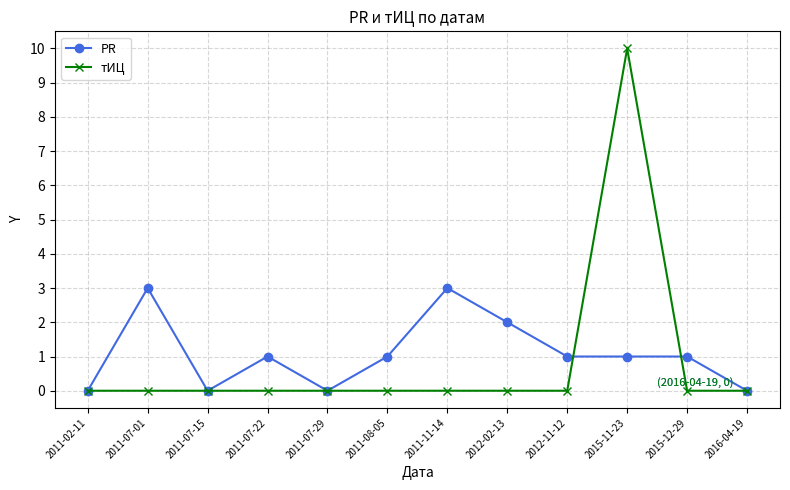

Which series has the largest range (max minus min)?

тИЦ